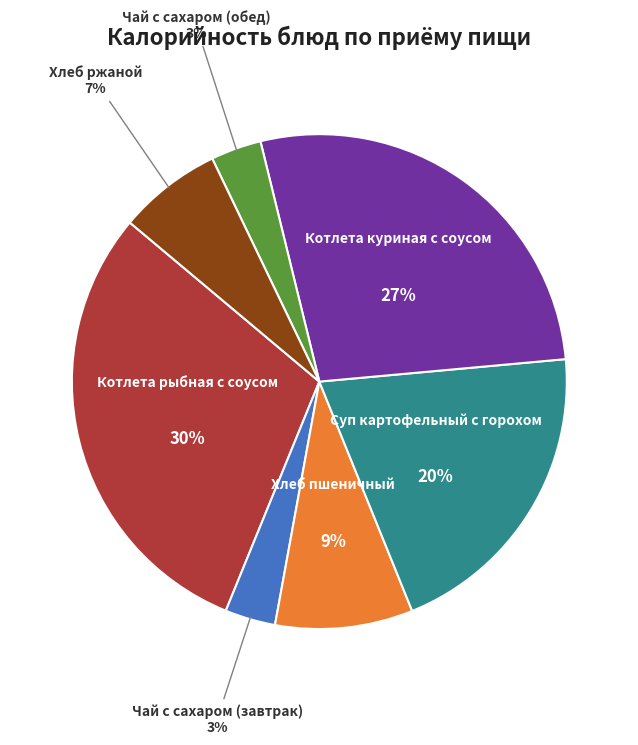

To the nearest percent, what is the average slice percentage?

14%